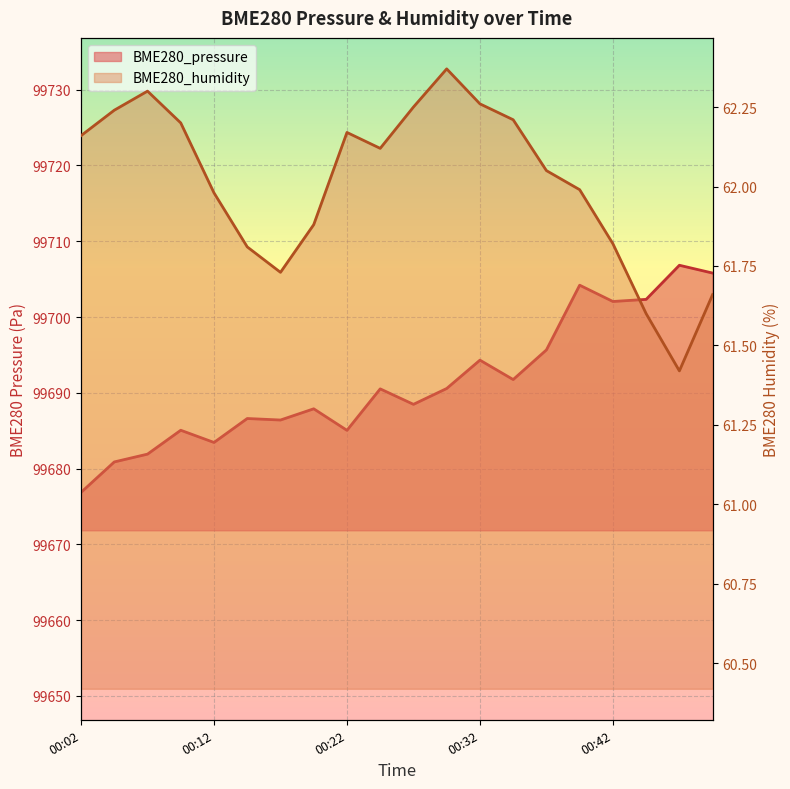

Rank the categories by BME280_pressure value from lowest to highest.

00:02, 00:04, 00:07, 00:12, 00:22, 00:09, 00:17, 00:14, 00:19, 00:27, 00:24, 00:29, 00:34, 00:32, 00:37, 00:42, 00:44, 00:39, 00:49, 00:47